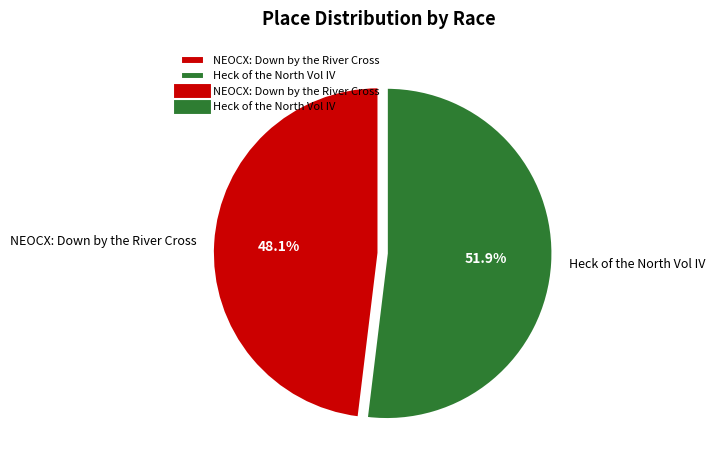

Is Heck of the North Vol IV the majority of the pie?

Yes